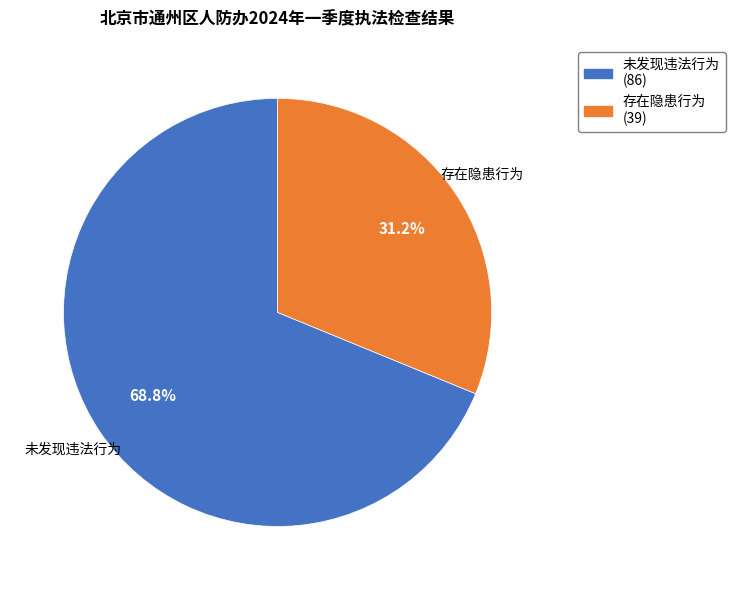

Rank the categories by value from lowest to highest.

存在隐患行为, 未发现违法行为